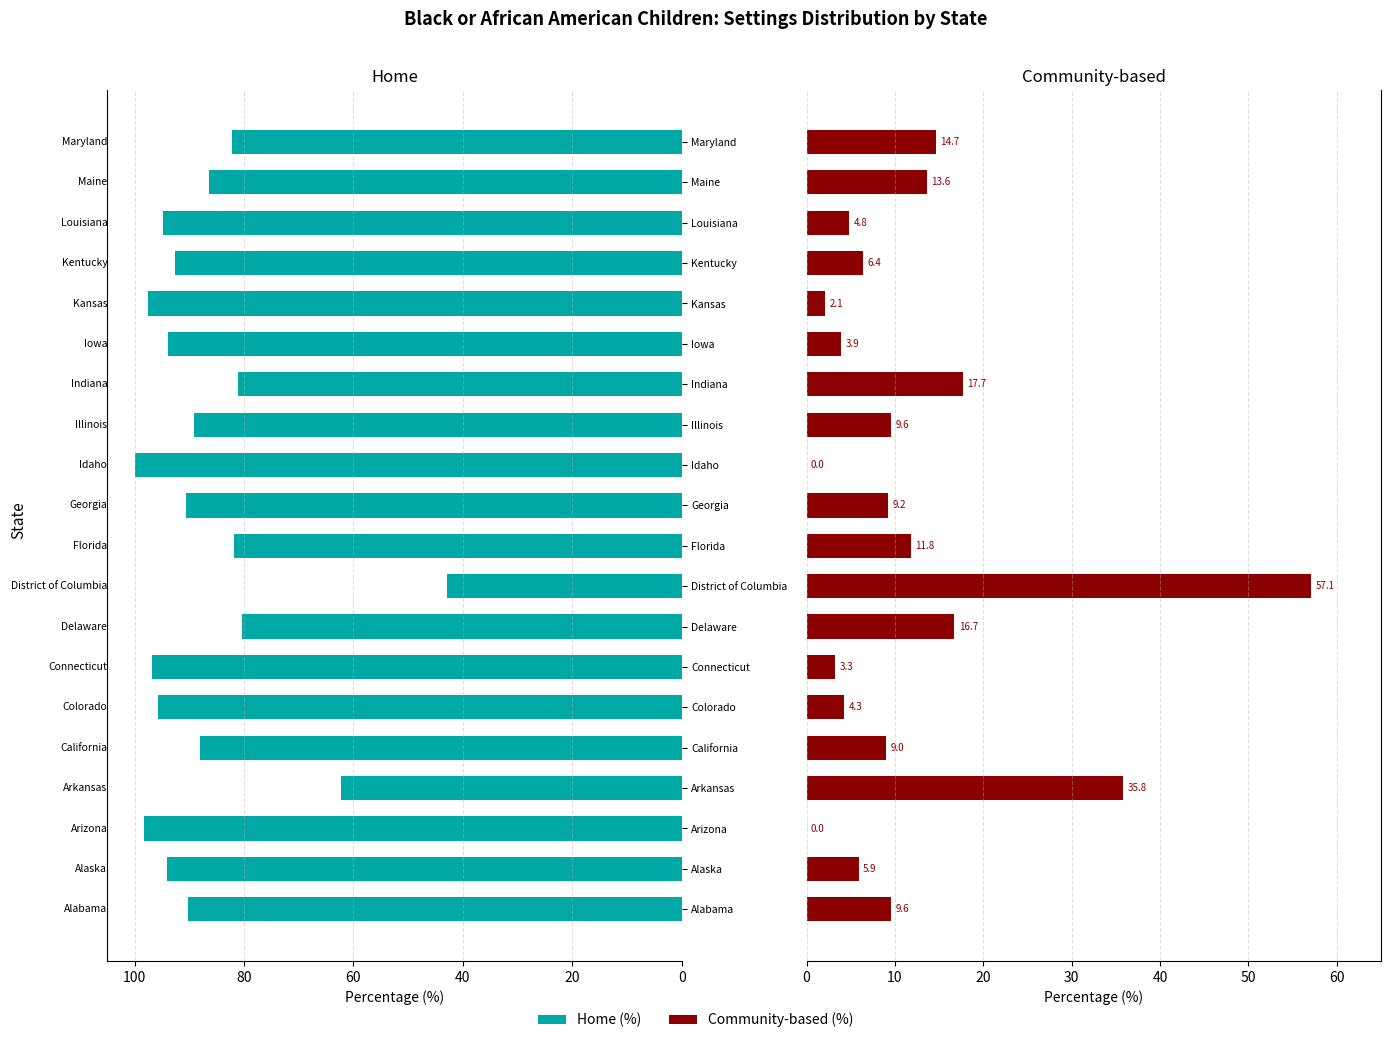

How many data points in Home (%) are less than 90?

9